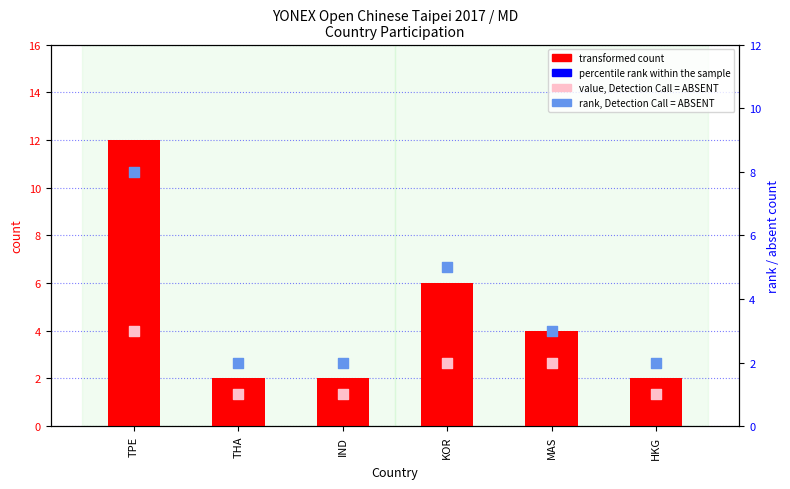

Which series has the widest spread of Y values?

transformed count